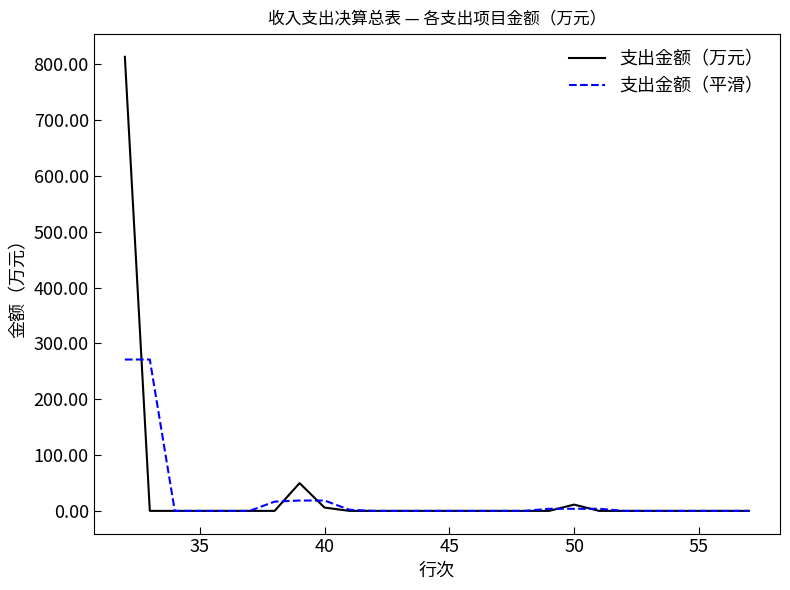

What is the highest value of the 支出金额（万元） series?

813.5